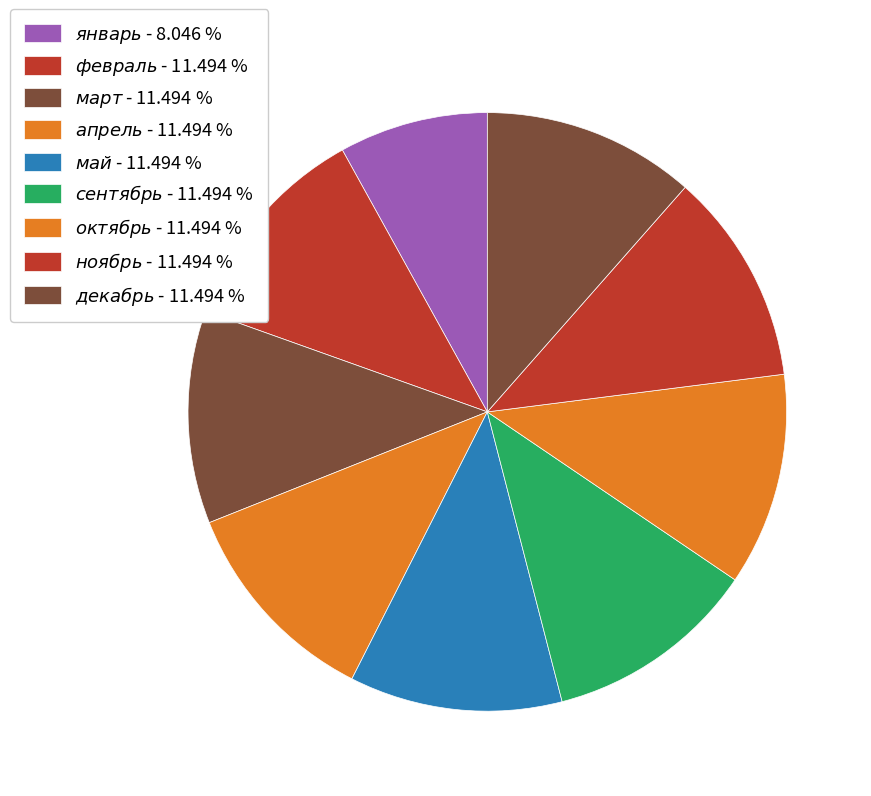

What is the largest slice in the pie chart?

февраль